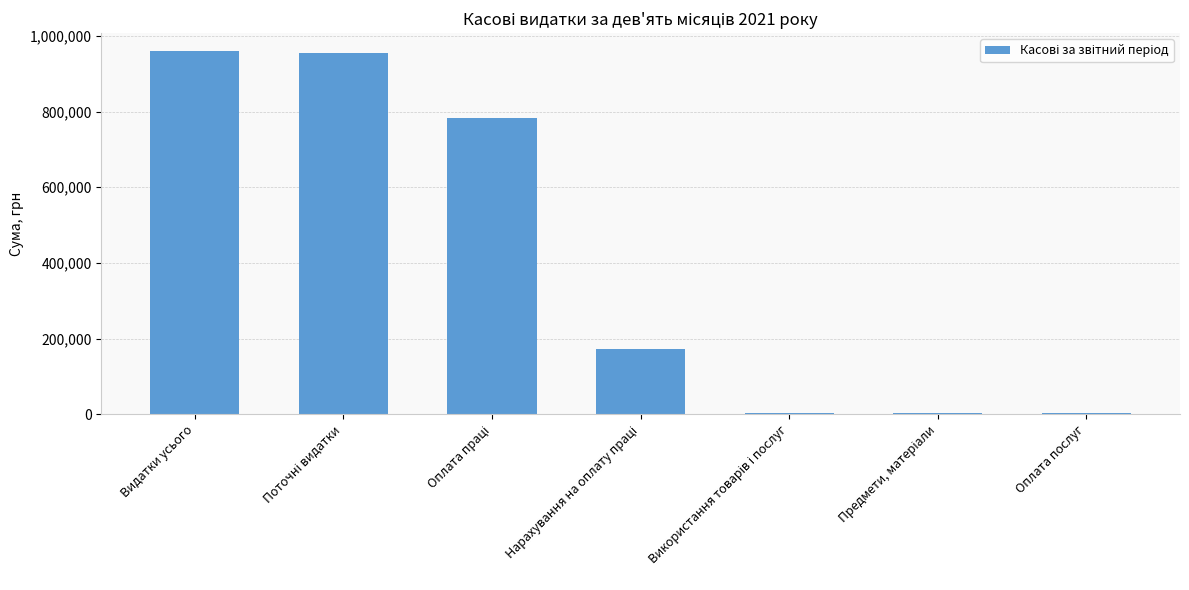

The chart shows a value of 1501941.8 at Видатки усього. True or false?

False